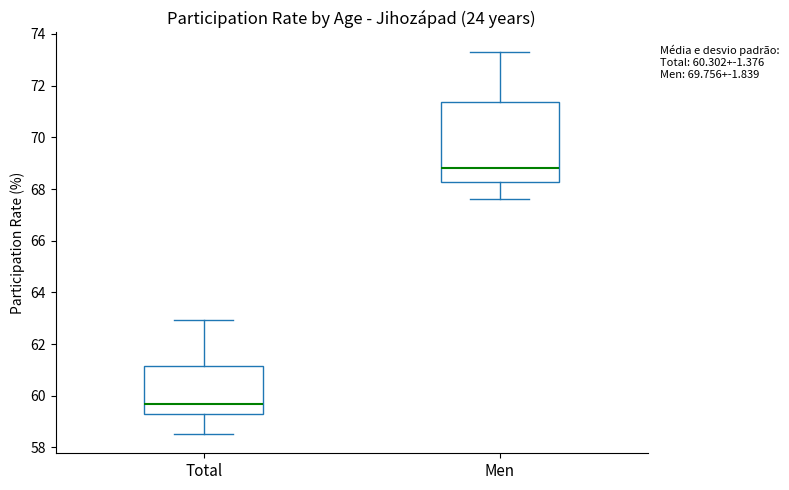

Where does the upper whisker of the box for Men end on the y-axis? The values are not printed on the chart, so give them approximately, as read against the axis.

73.4